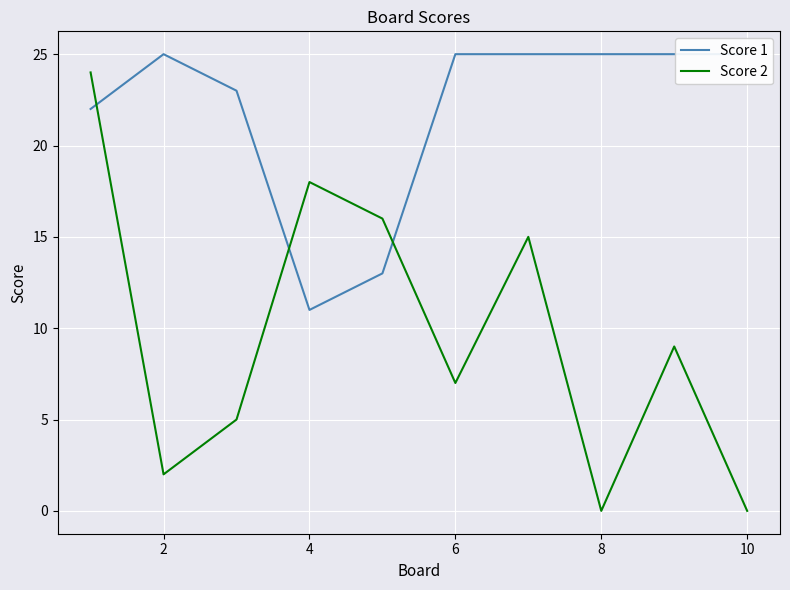

Rank the series by their average value, from lowest to highest.

Score 2, Score 1